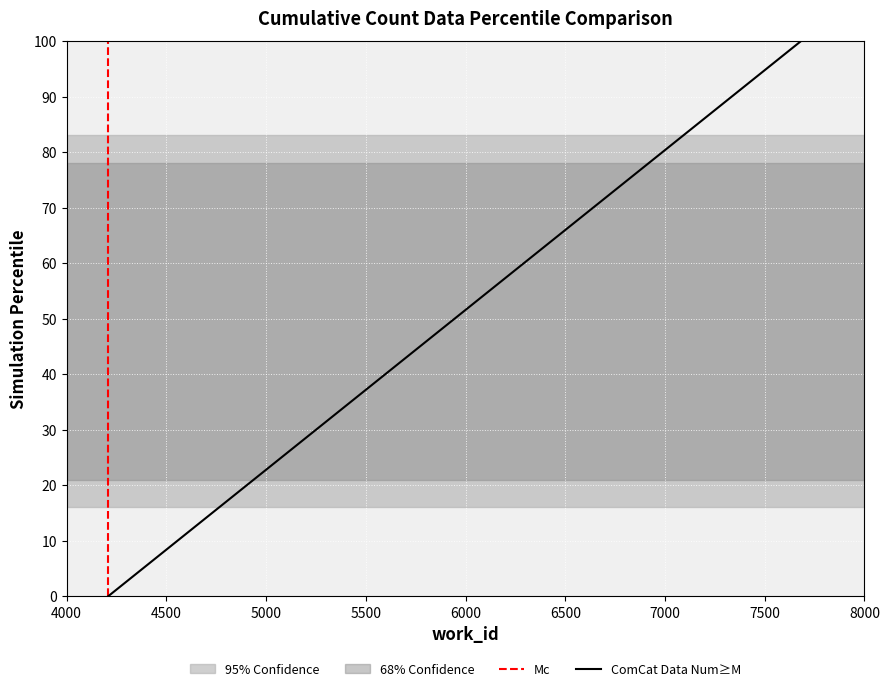

How many data points in ComCat Data Num≥M are less than 100?

1